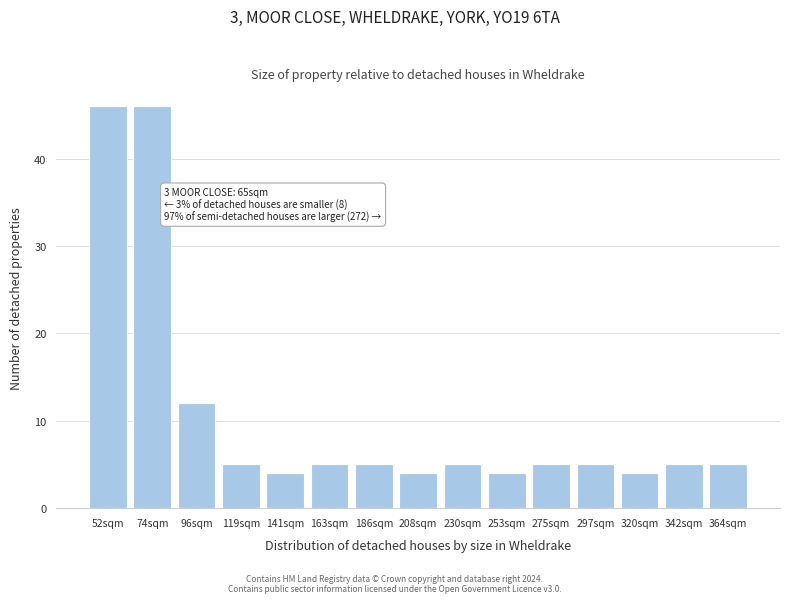

Reading left to right, what are all the values shown in this chart?

52sqm=46	74sqm=46	96sqm=12	119sqm=5	141sqm=4	163sqm=5	186sqm=5	208sqm=4	230sqm=5	253sqm=4	275sqm=5	297sqm=5	320sqm=4	342sqm=5	364sqm=5